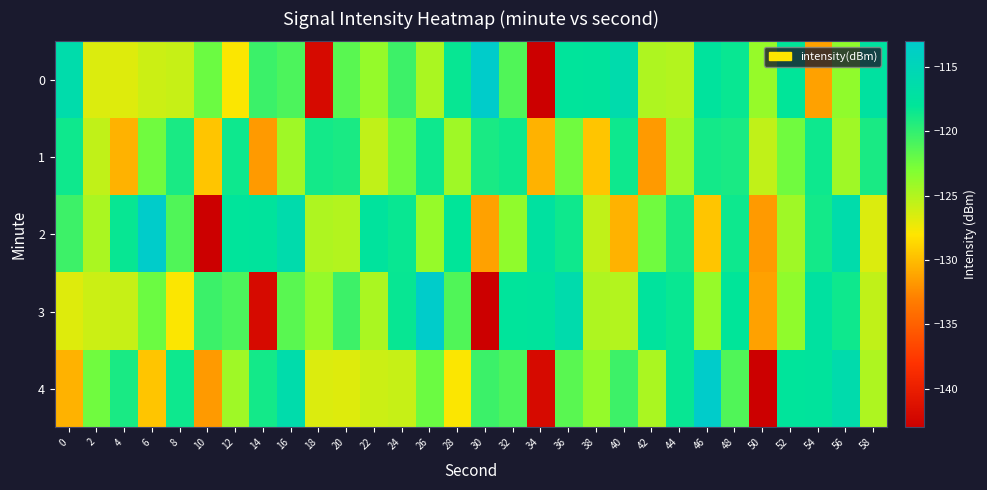

What is the difference between the highest and lowest values at 46?

16.3